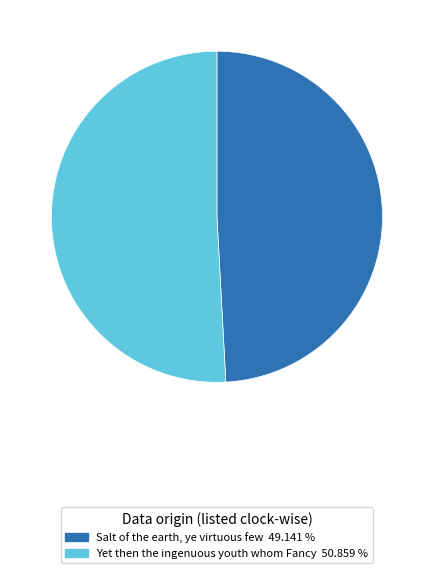

Is the sum of Salt of the earth, ye virtuous few and Yet then the ingenuous youth whom Fancy greater than half?

Yes